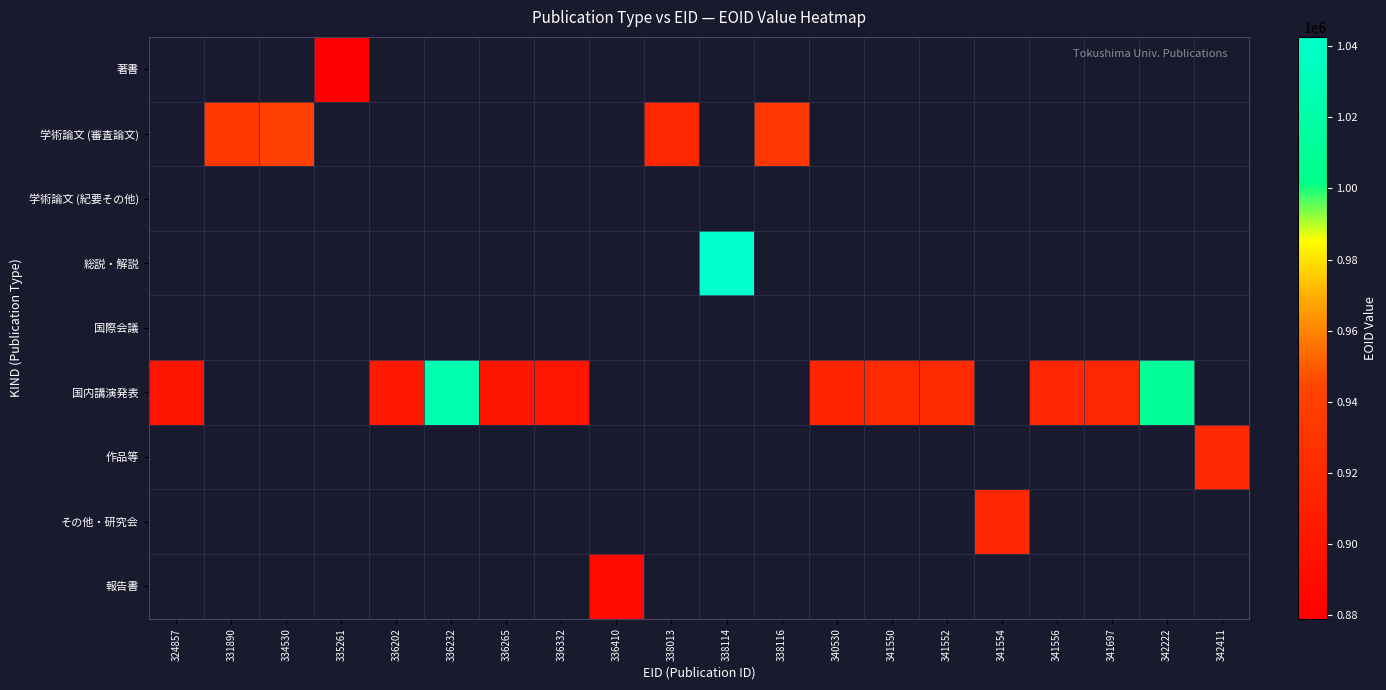

Between 324857 and 336265, which series saw the biggest shift?

国内講演発表